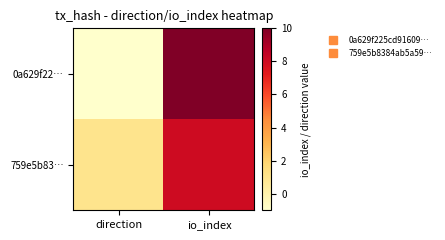

Rank the series by their maximum value, from highest to lowest.

0a629f22…, 759e5b83…